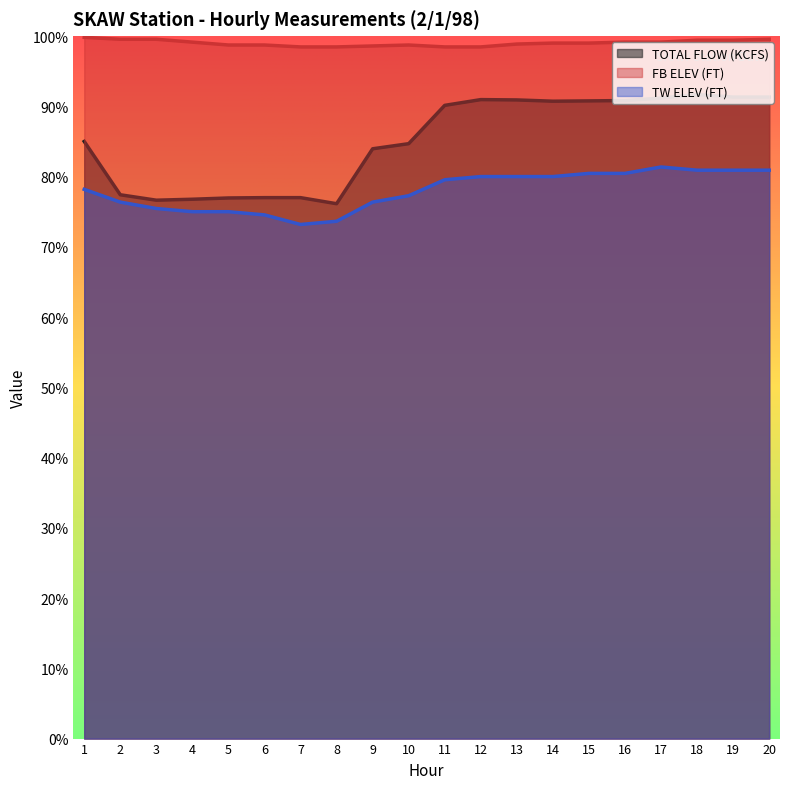

Reading left to right, transcribe all the data shown in this chart.

TOTAL FLOW (KCFS): 187.0	170.3	168.6	168.9	169.3	169.4	169.4	167.5	184.7	186.3	198.3	200.1	200.0	199.6	199.7	199.8	200.6	201.7	200.9	200.9
FB ELEV (FT): 219.6	219.0	219.0	218.1	217.2	217.2	216.6	216.6	216.9	217.2	216.6	216.6	217.5	217.8	217.8	218.1	218.1	218.7	218.7	219.0
TW ELEV (FT): 172.0	168.0	166.0	165.0	165.0	164.0	161.0	162.0	168.0	170.0	175.0	176.0	176.0	176.0	177.0	177.0	179.0	178.0	178.0	178.0